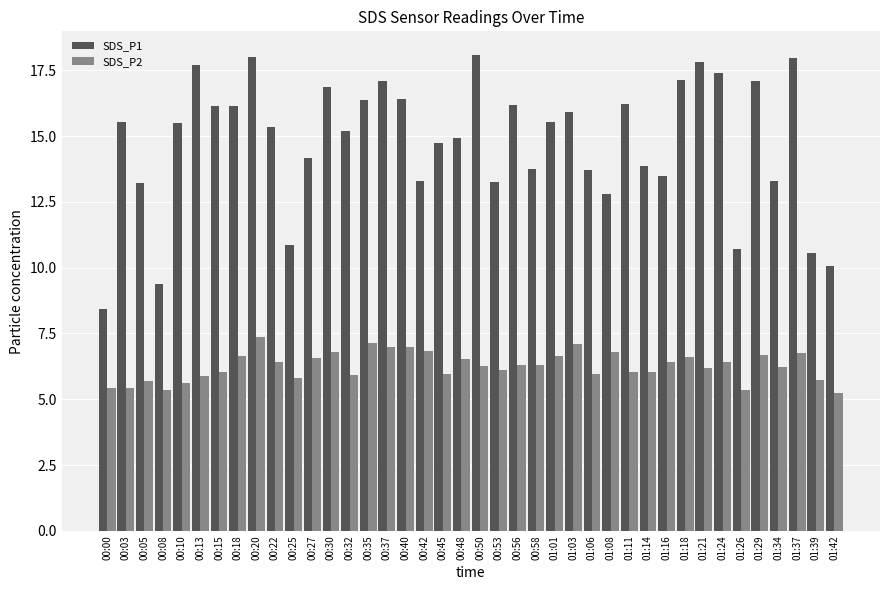

What is the difference between the maximum and minimum values in the SDS_P2 series?

2.2